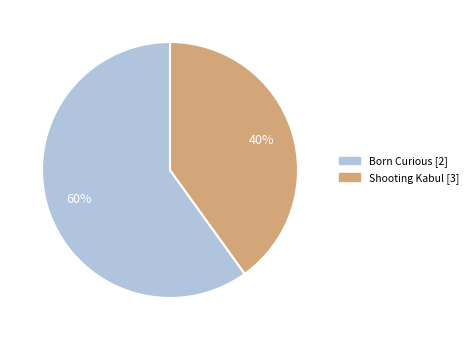

To the nearest percent, what is the difference between the Born Curious [2] and Shooting Kabul [3] slice percentages?

20%